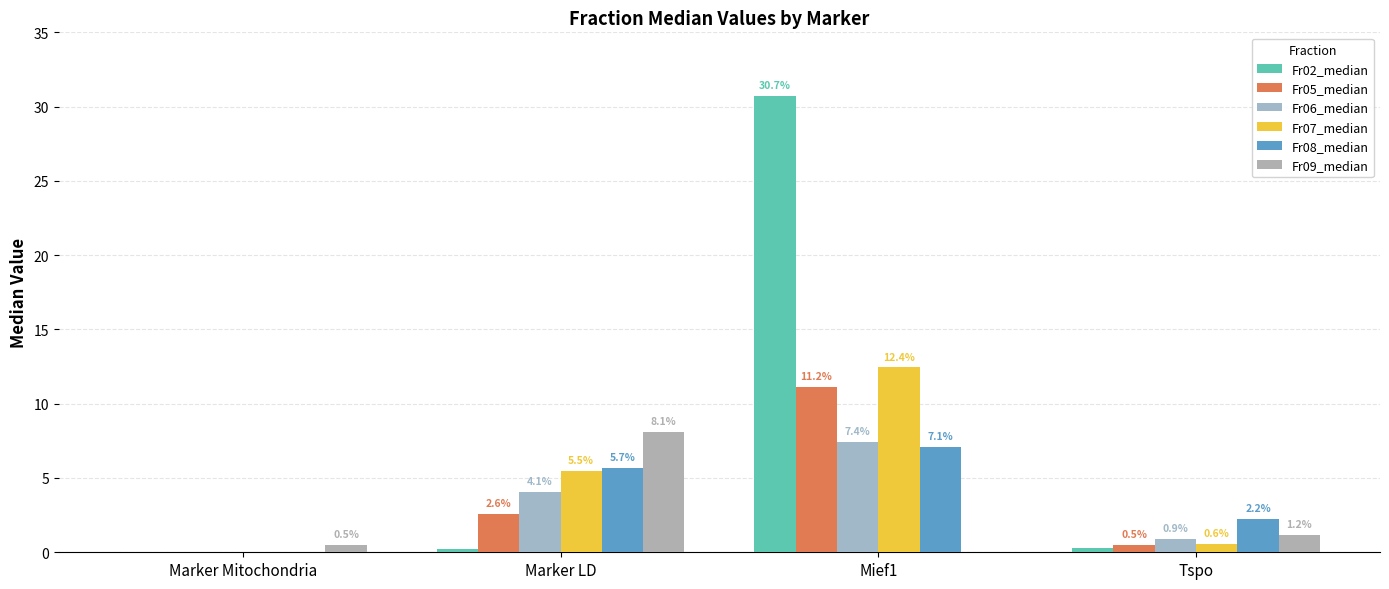

Are the bars grouped side by side (vs. stacked)?

Yes